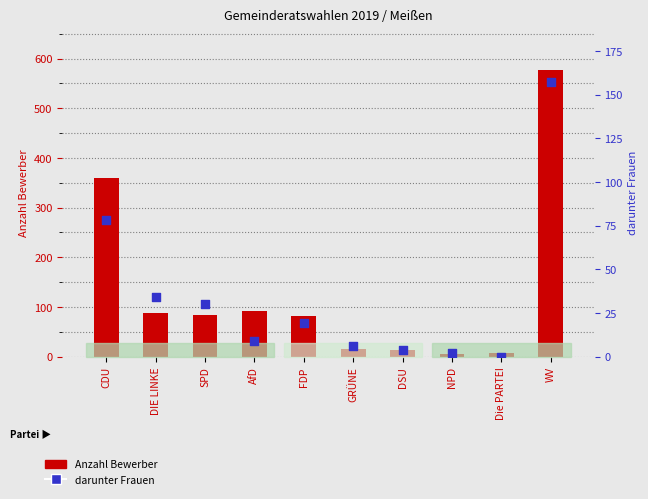

Which series has the widest spread of Y values?

Anzahl Bewerber